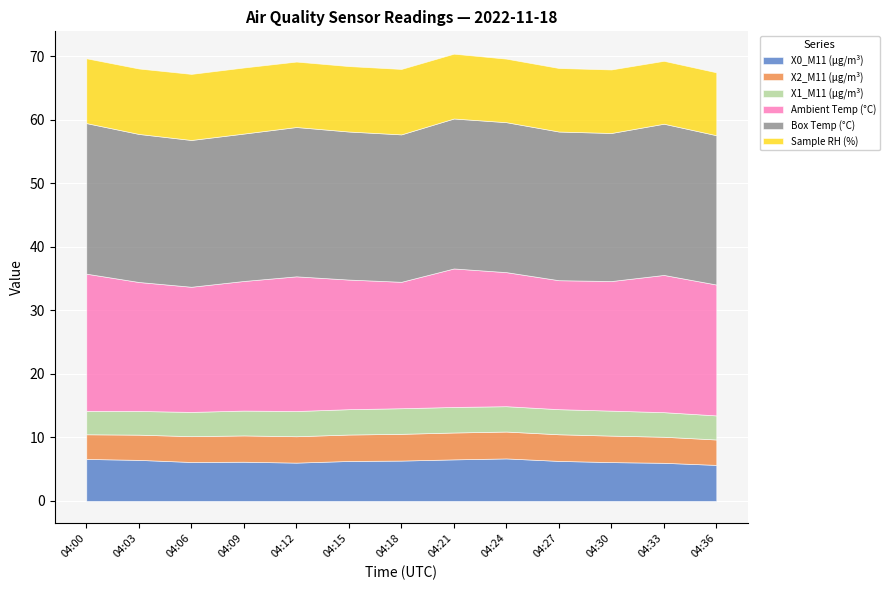

What is the difference between the maximum and minimum values in the X0_M11 (μg/m³) series?

1.0